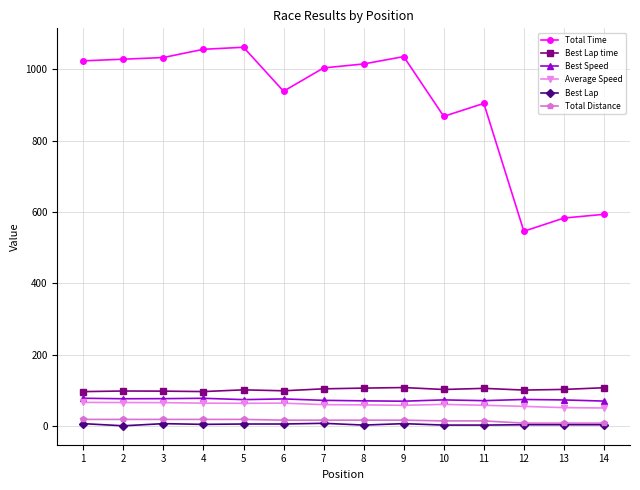

Which series changed the most between 5 and 7?

Total Time